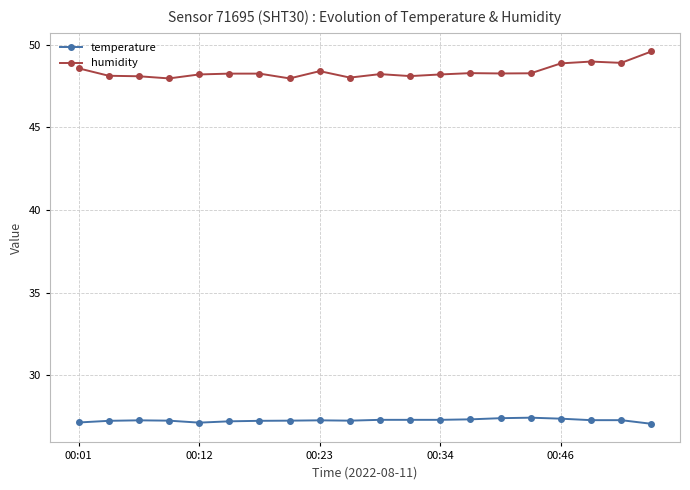

True or false: temperature and humidity cross at least once.

False